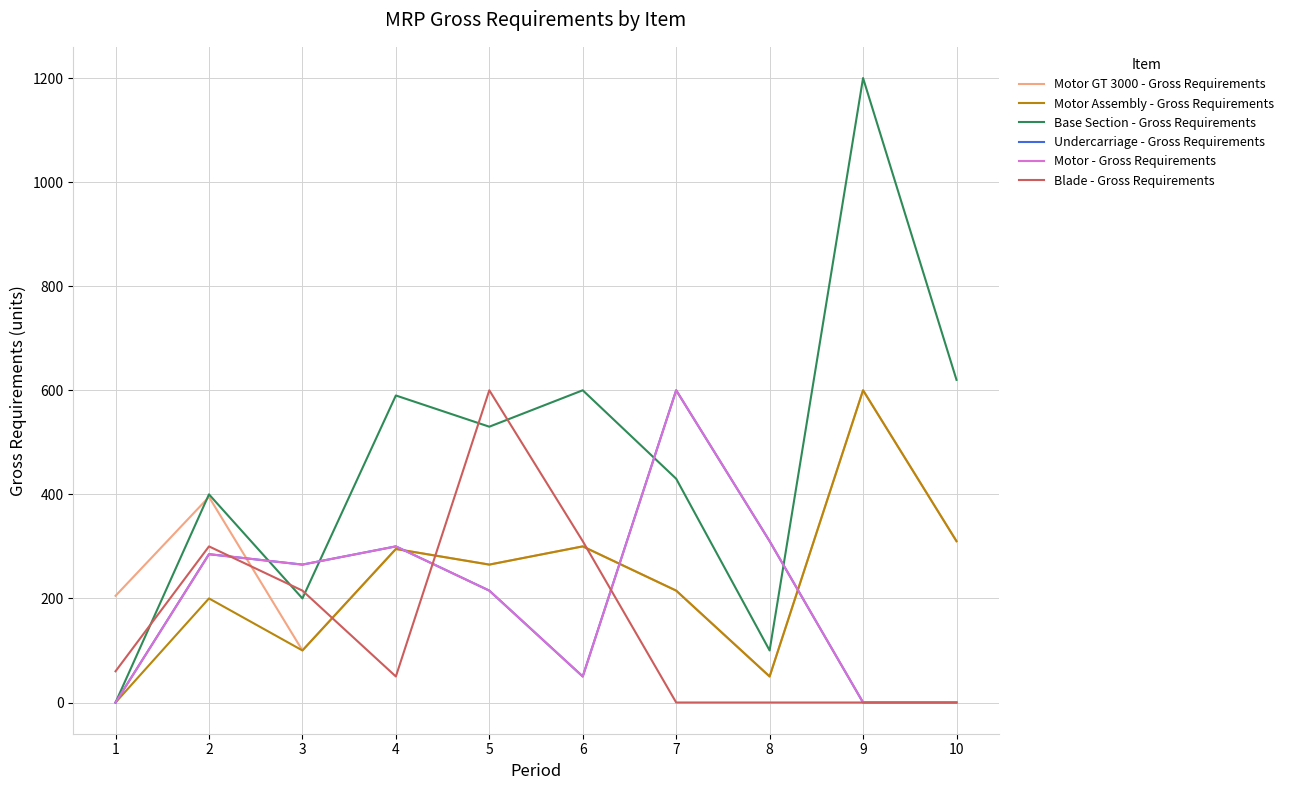

How many interior local valleys does the Base Section - Gross Requirements series have?

3